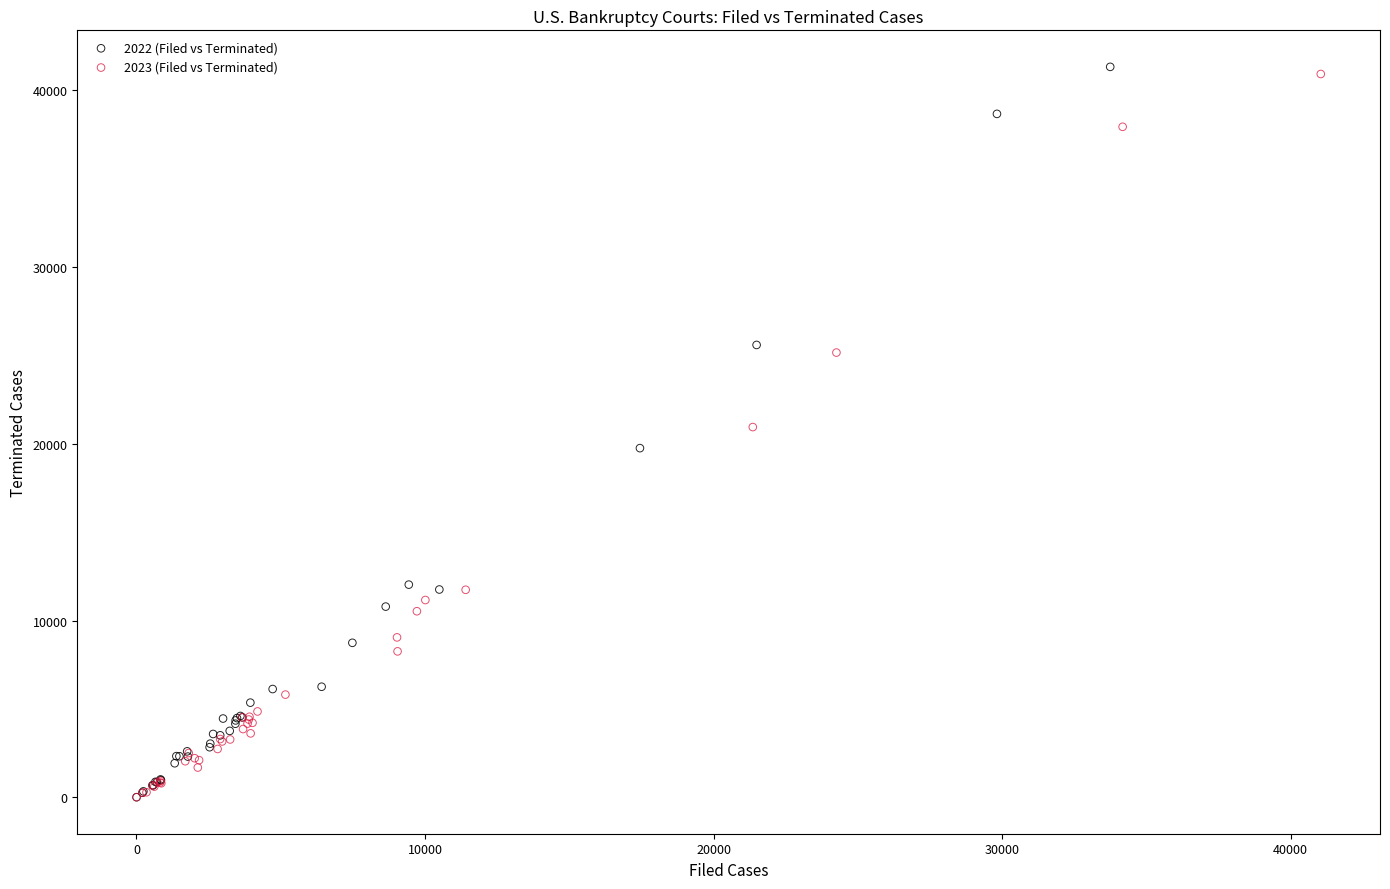

Which series has the widest spread of Y values?

2022 (Filed vs Terminated)